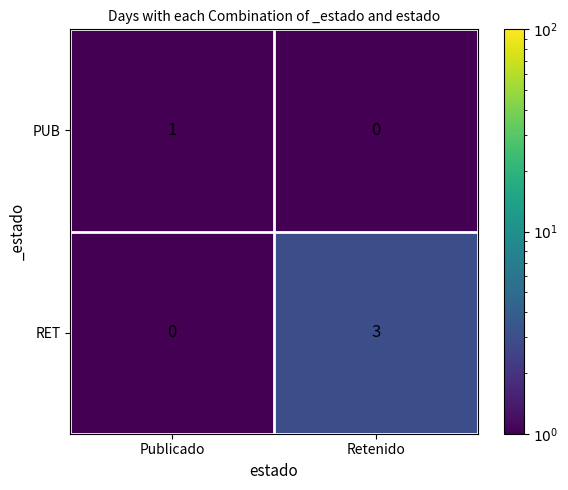

What is the maximum value for RET?

3